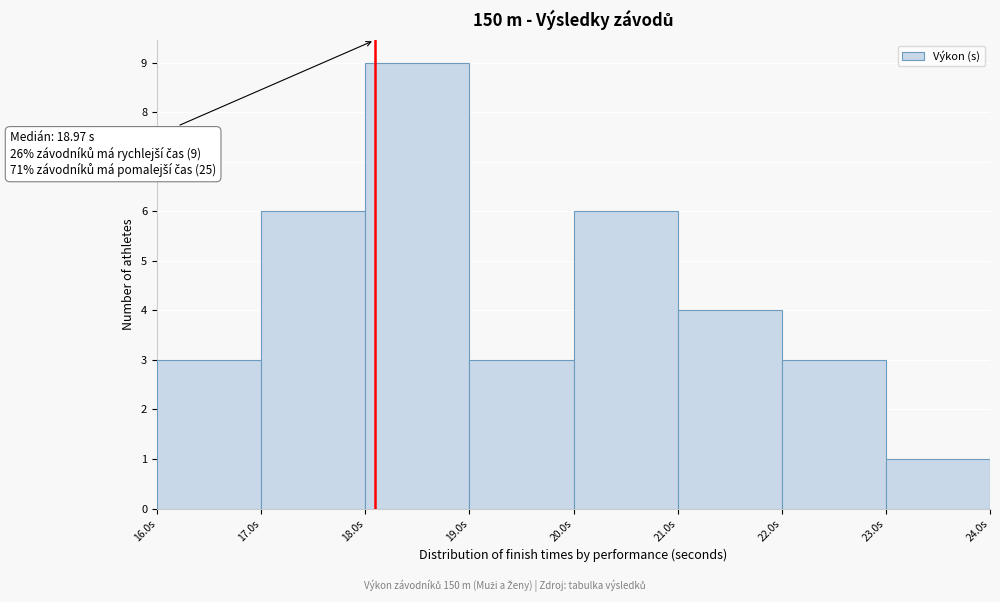

Which range on the x-axis has the tallest bar?

18 to 19